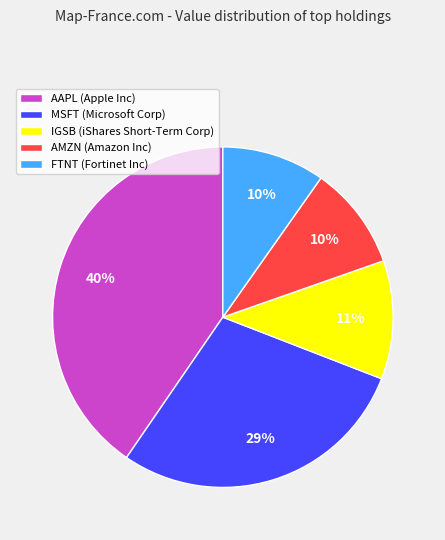

Which slice is the largest?

AAPL